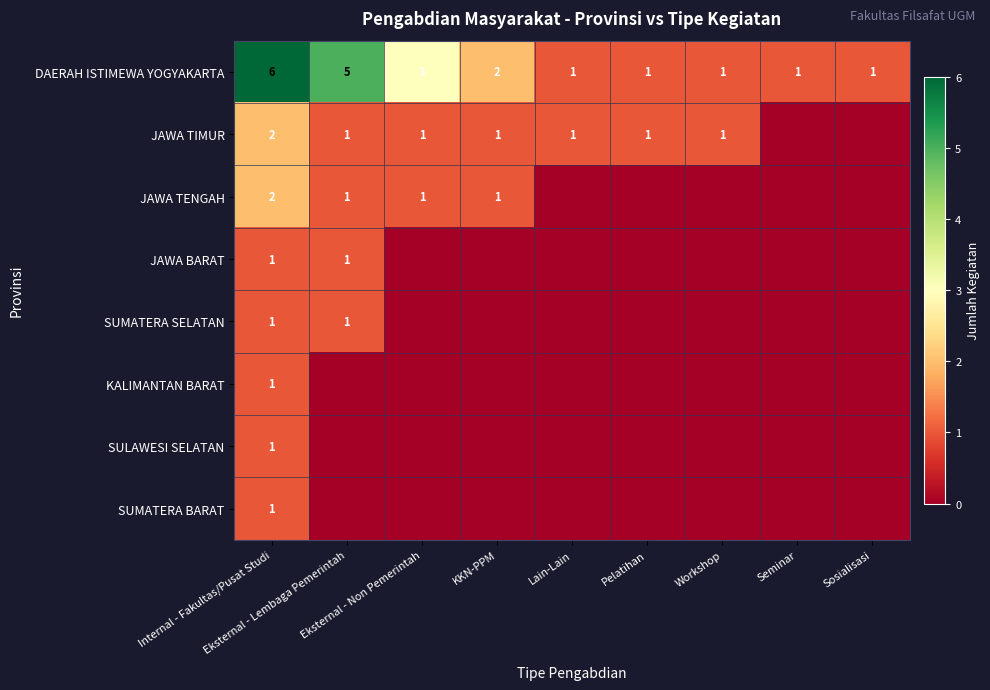

Is the value of JAWA TENGAH at Eksternal - Lembaga Pemerintah greater than the value of SUMATERA SELATAN at Workshop?

Yes